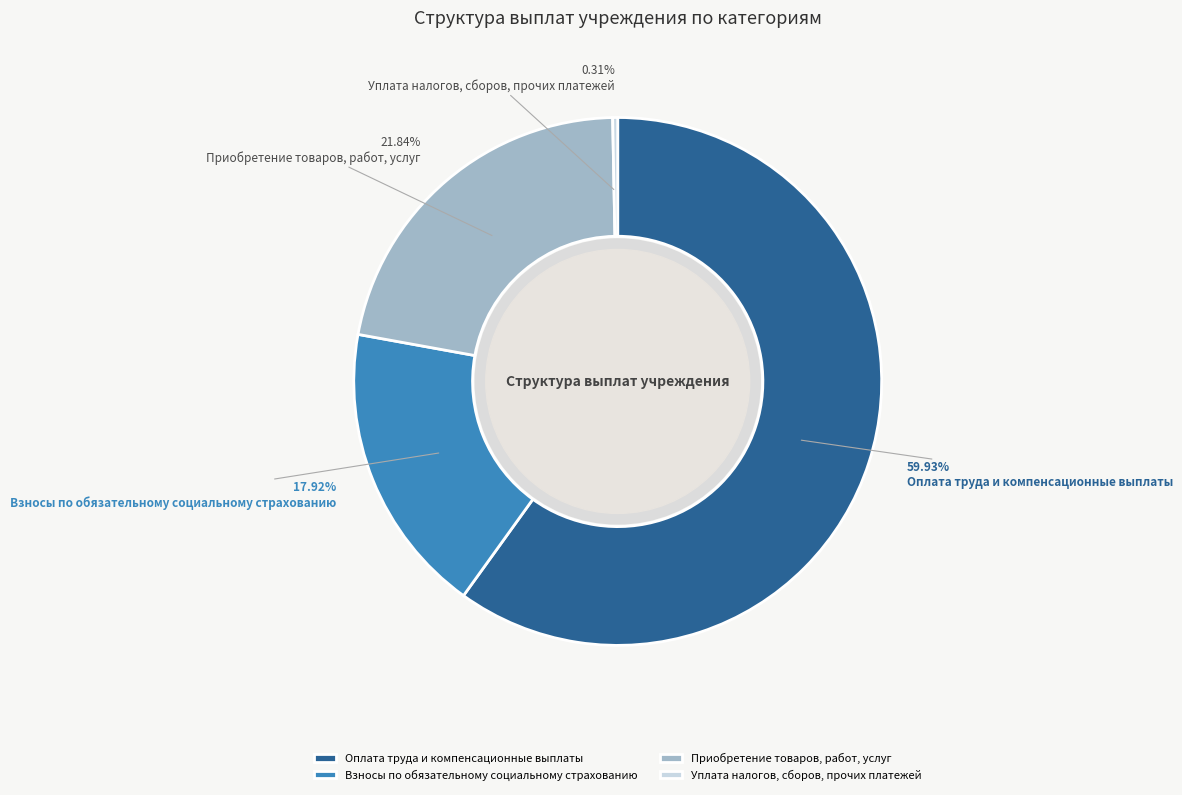

The Уплата налогов, сборов, прочих платежей slice represents 14% of the pie. True or false?

False